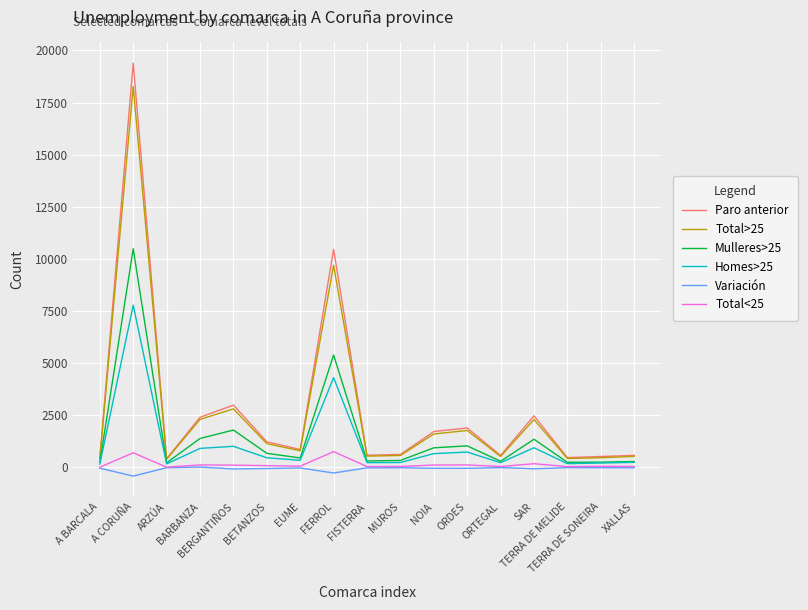

Does the chart have visible grid lines?

Yes